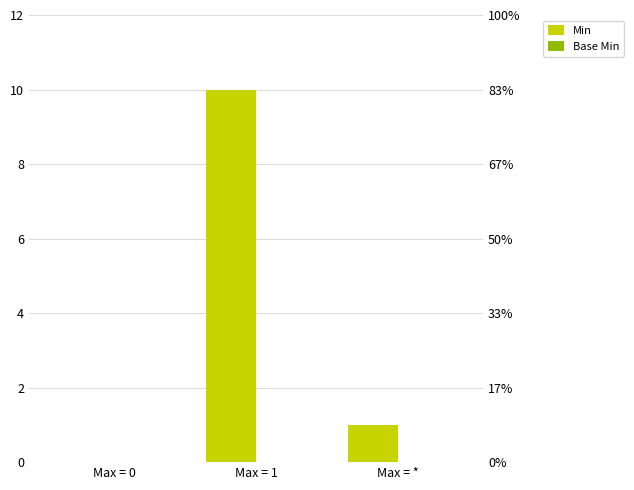

What is the label of the 3rd bar from the left?

Max = *